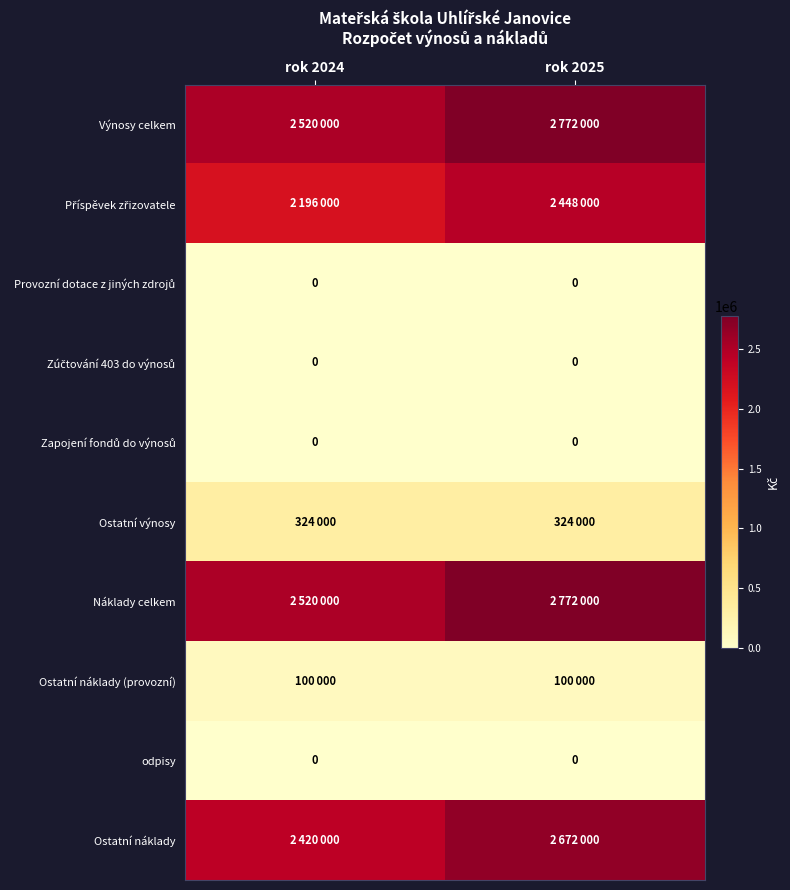

Which series has the widest spread of values?

Výnosy celkem